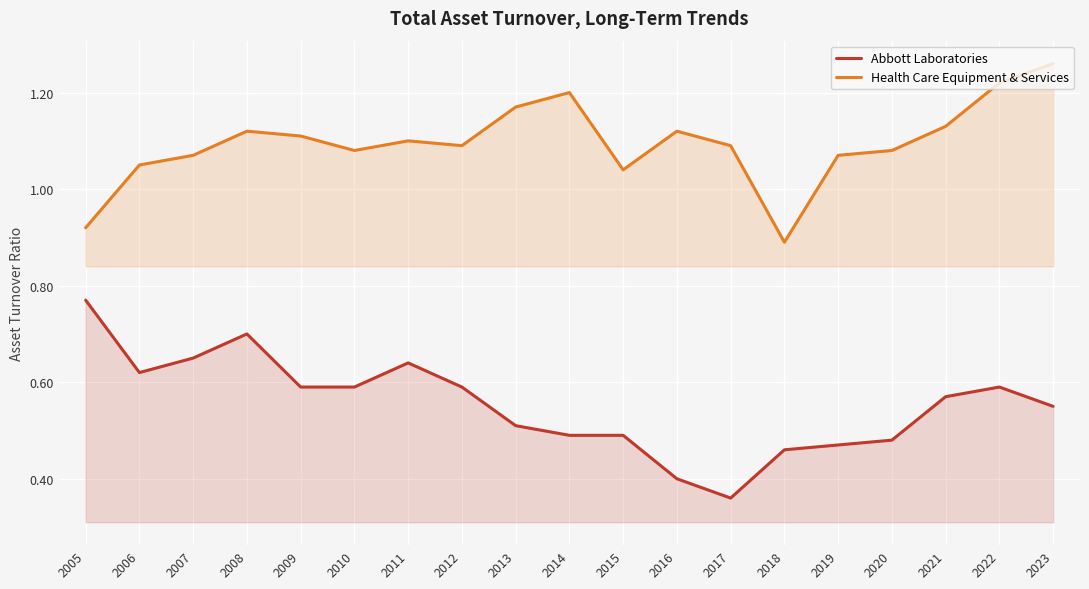

List the series in order of their peak value, highest first.

Health Care Equipment & Services, Abbott Laboratories